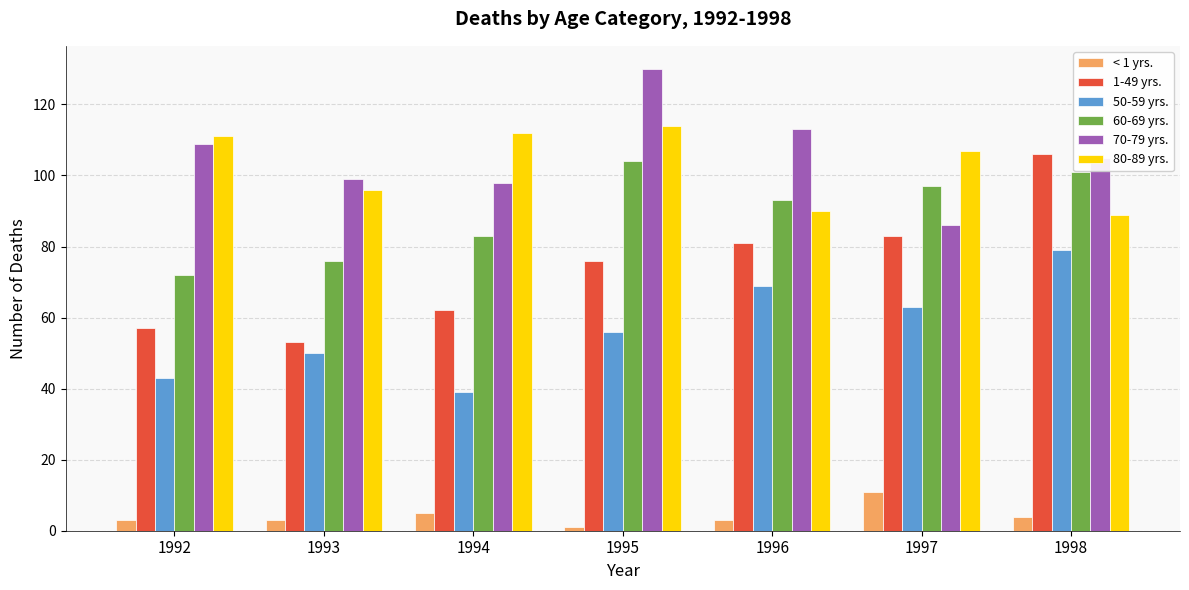

Reading left to right, list all the values displayed in this chart.

< 1 yrs.: 3	3	5	1	3	11	4
1-49 yrs.: 57	53	62	76	81	83	106
50-59 yrs.: 43	50	39	56	69	63	79
60-69 yrs.: 72	76	83	104	93	97	101
70-79 yrs.: 109	99	98	130	113	86	105
80-89 yrs.: 111	96	112	114	90	107	89